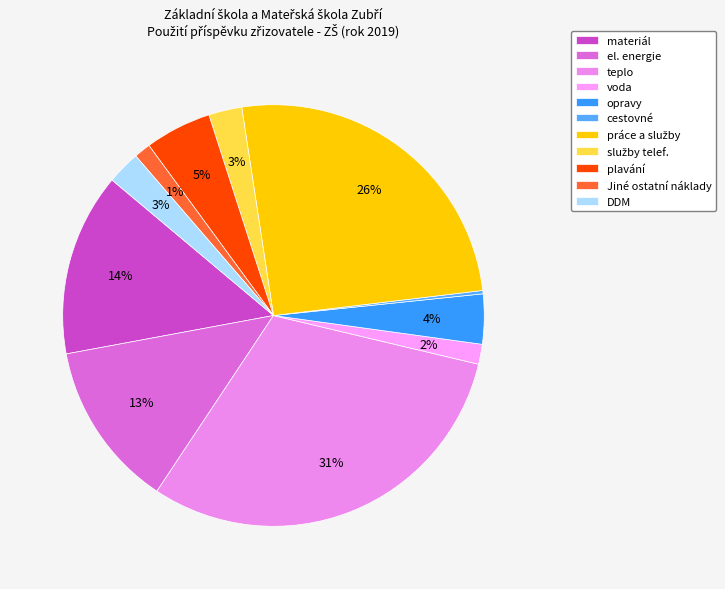

To the nearest percent, what is the combined percentage of teplo and cestovné?

31%